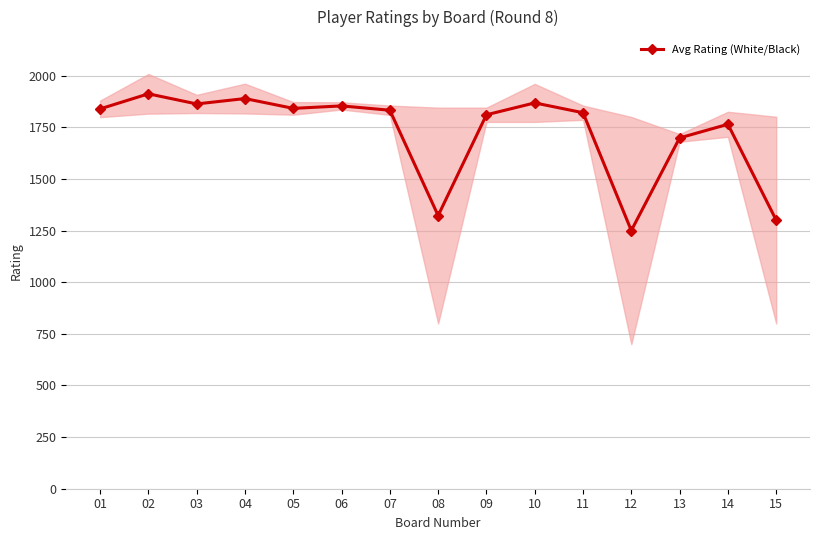

List the labels in order of value, smallest first.

12, 15, 08, 13, 14, 09, 11, 07, 01, 05, 06, 03, 10, 04, 02